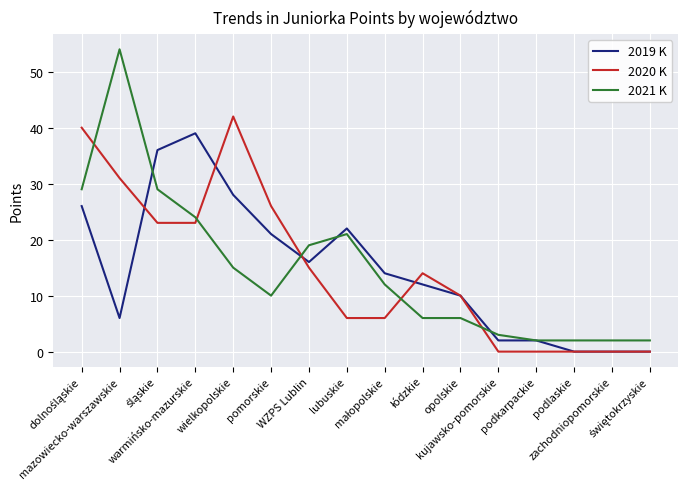

Which series has the widest spread of values?

2021 K